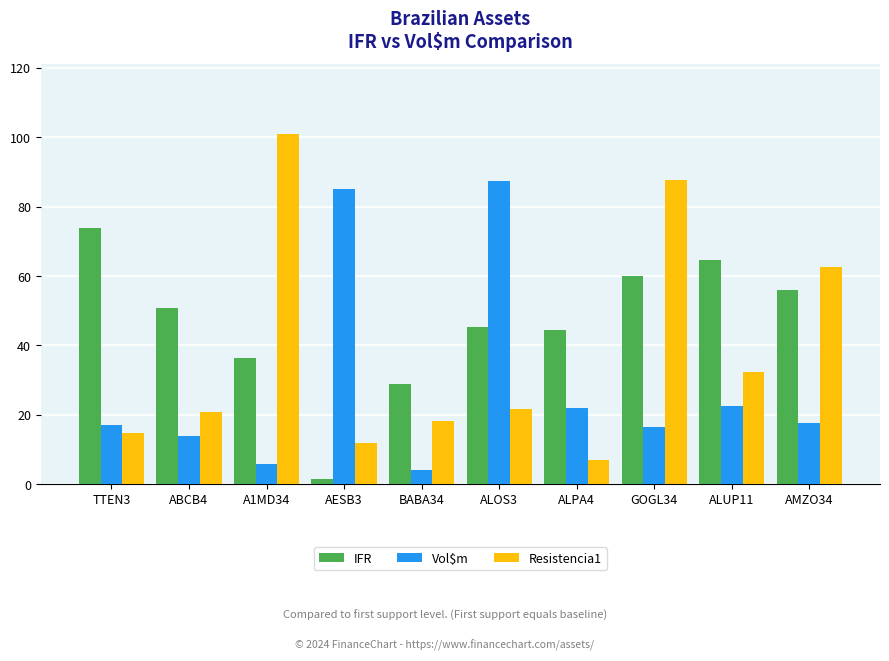

The value of Vol$m at AMZO34 is 5.5. True or false?

False